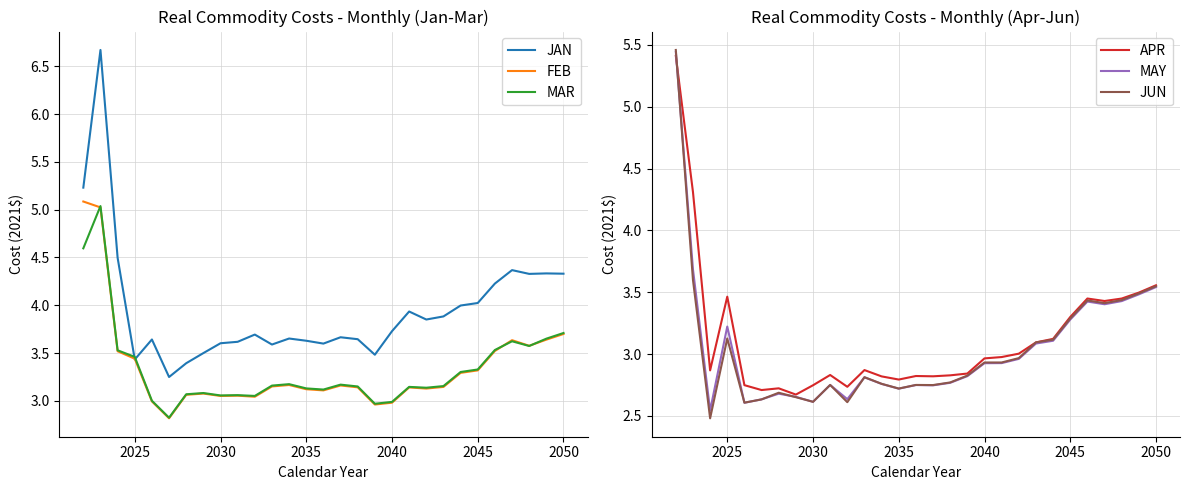

What is the maximum value for FEB?

5.1